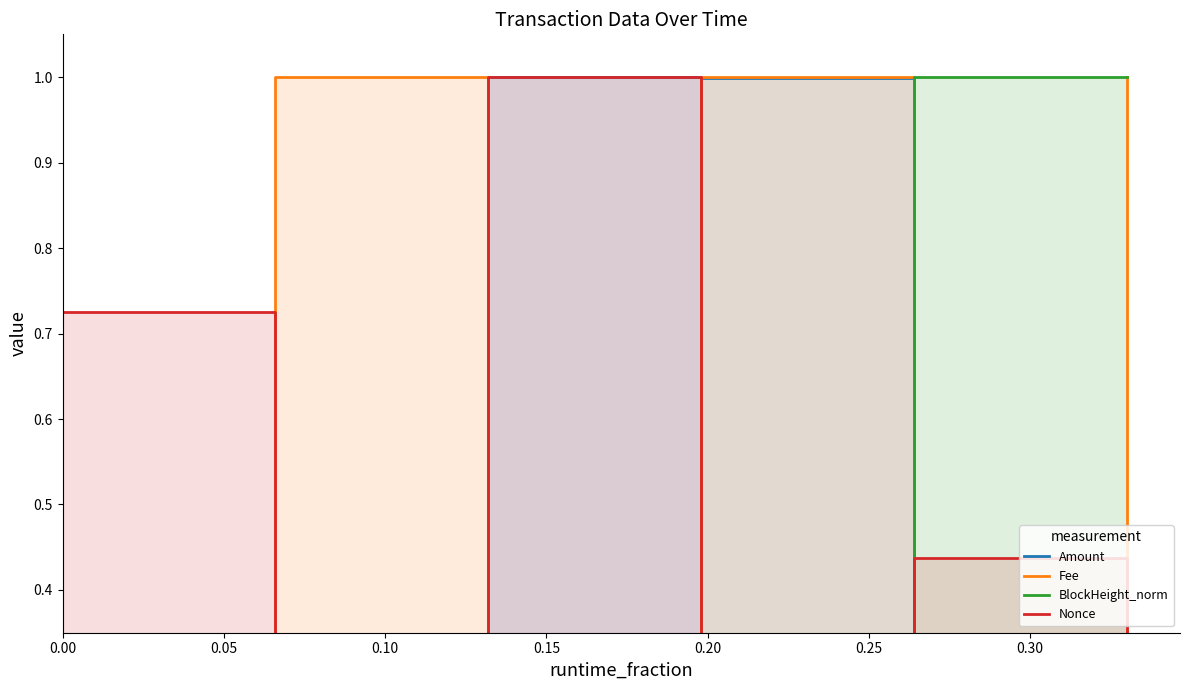

At 0.05, list the series in order from smallest to largest.

Amount, Nonce, BlockHeight_norm, Fee